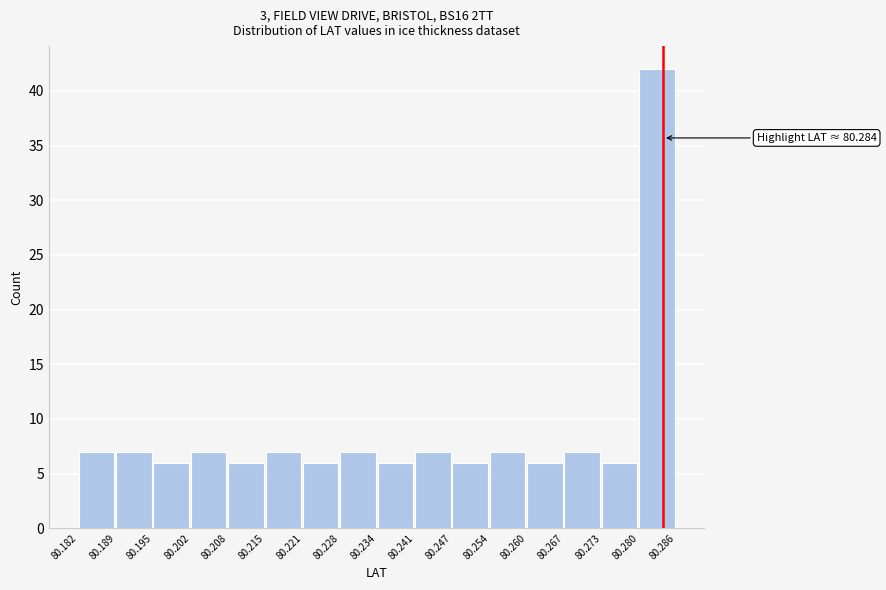

Which range on the x-axis has the tallest bar?

80.280 to 80.286